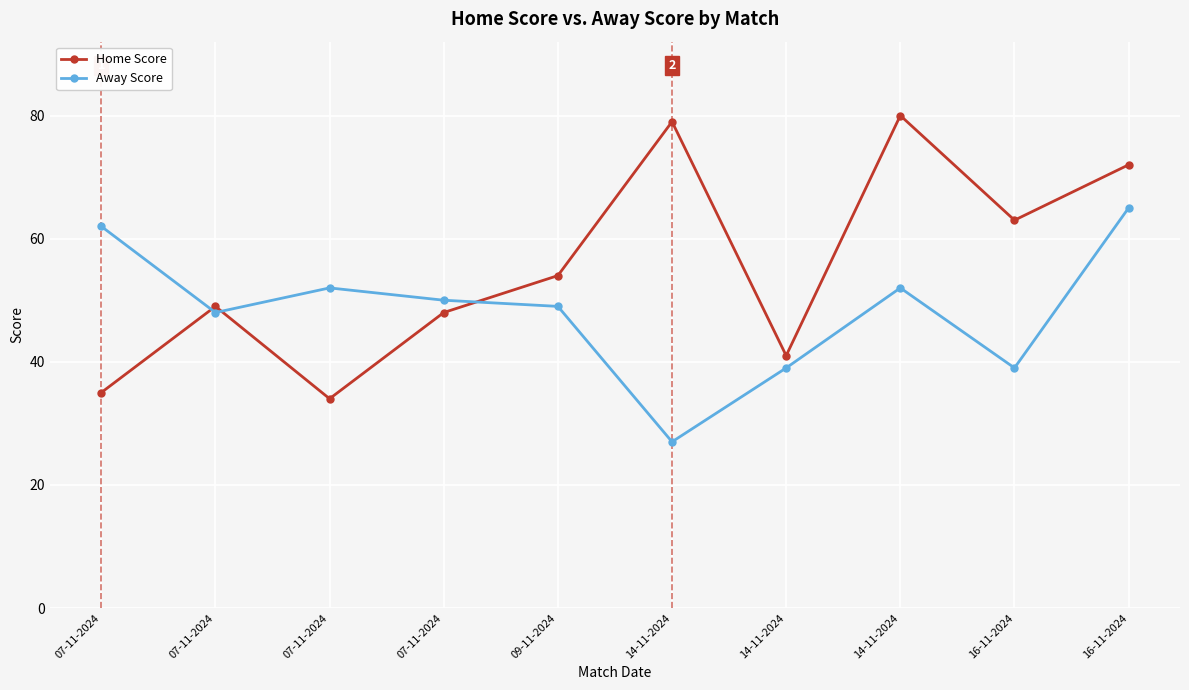

What are all the series names shown in the legend?

Home Score, Away Score